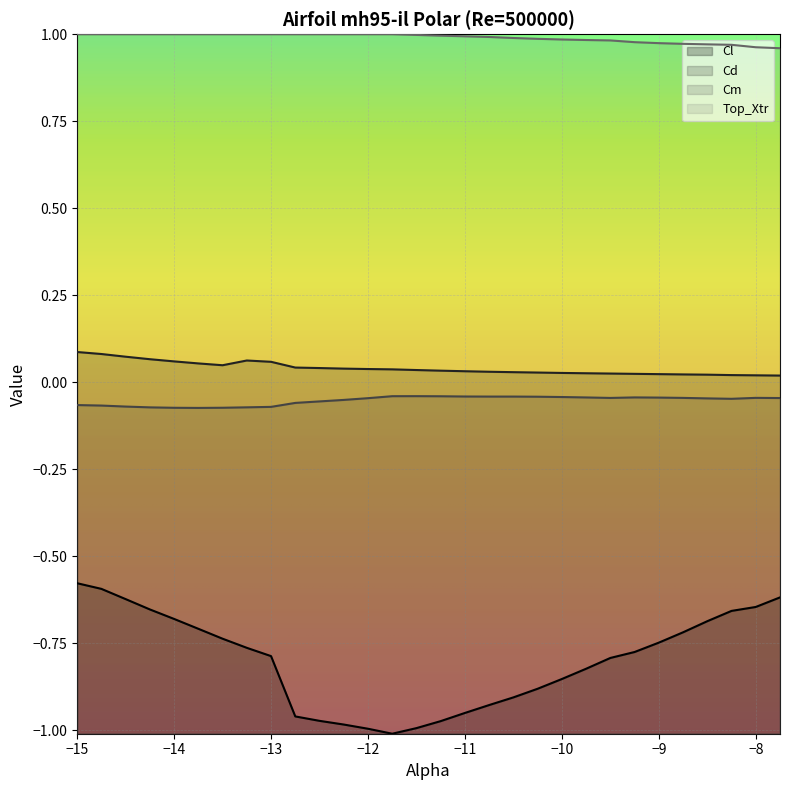

What is the difference between the second highest and second lowest values in the Cl series?

0.4